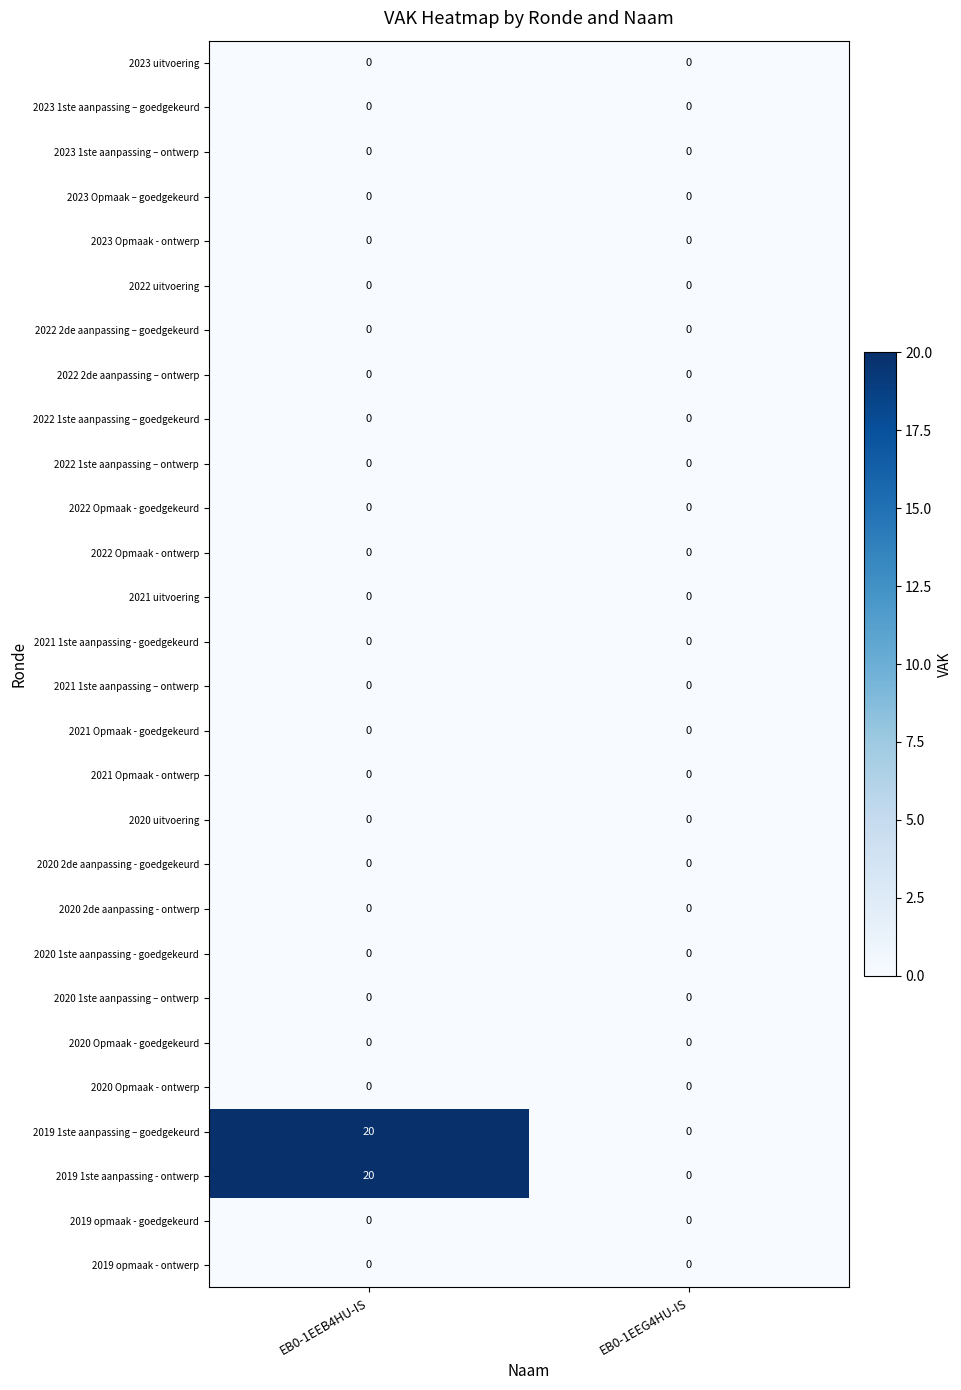

At which label does 2019 1ste aanpassing – goedgekeurd reach its peak?

EB0-1EEB4HU-IS